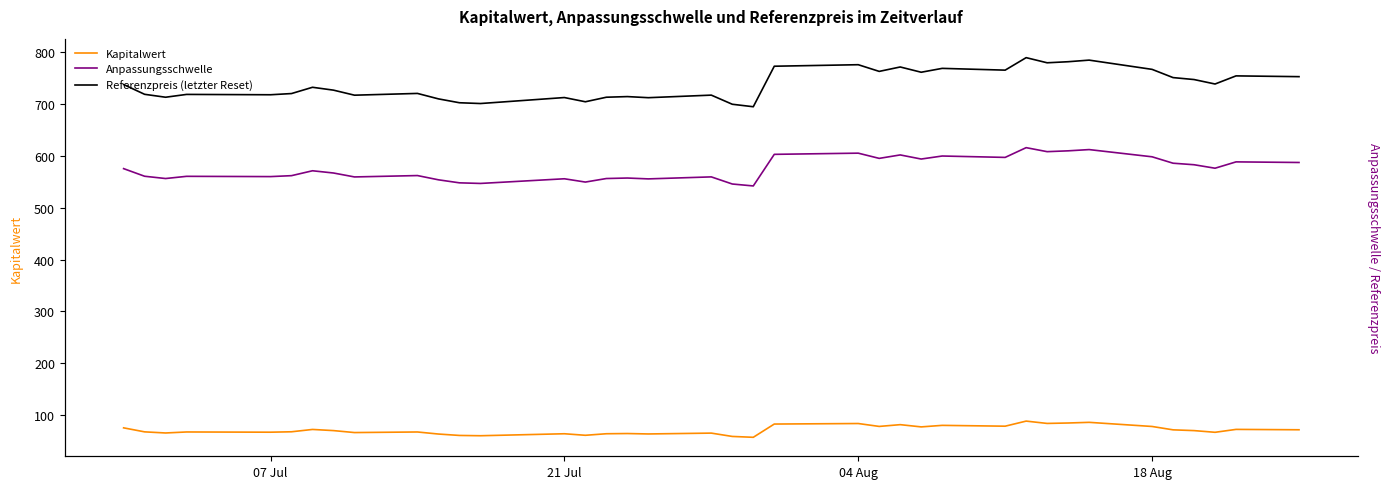

Is the value of Anpassungsschwelle at 15 greater than the value of Referenzpreis (letzter Reset) at 26?

No